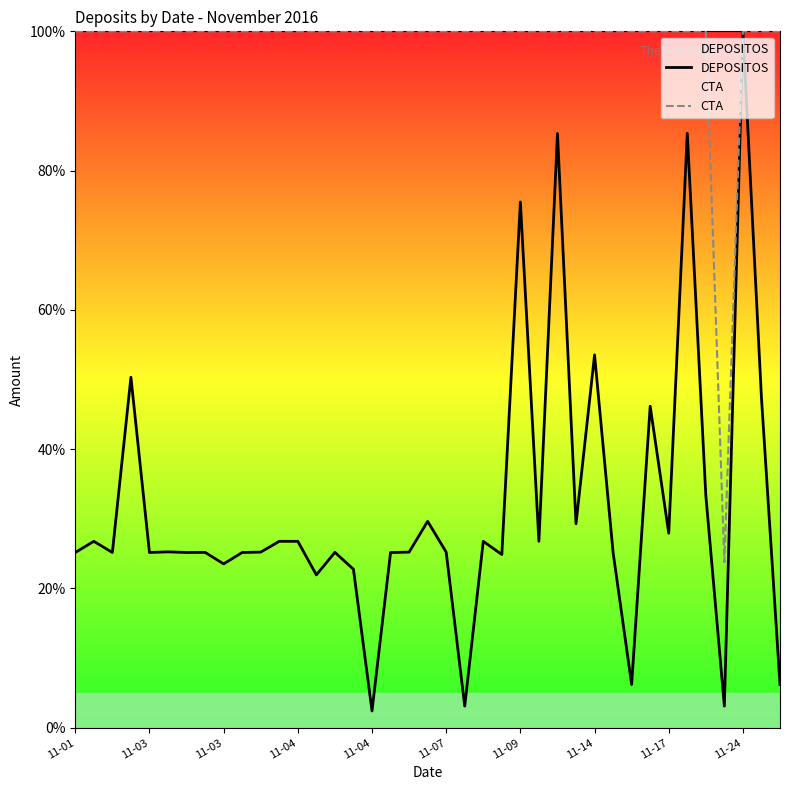

What is the maximum value for CTA?

100.0